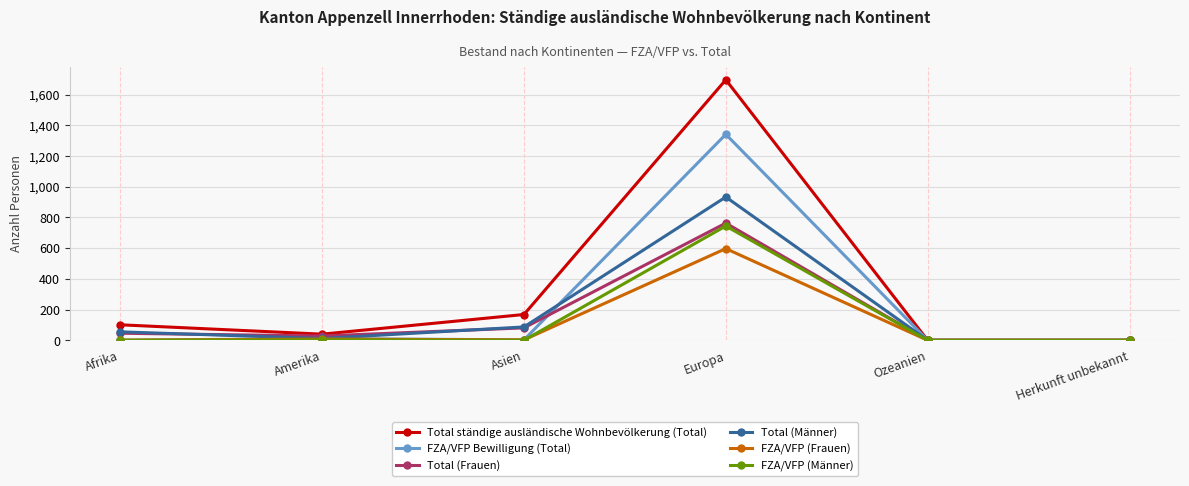

What is the label of the 2nd point from the right?

Ozeanien